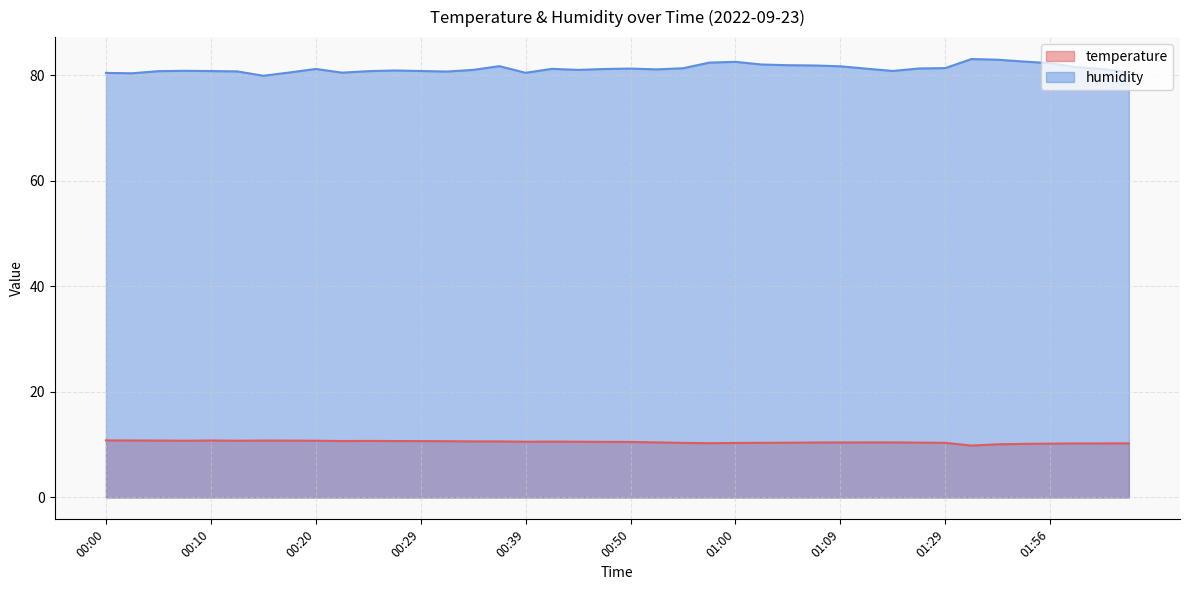

Does the chart display data point markers on the line(s)?

No